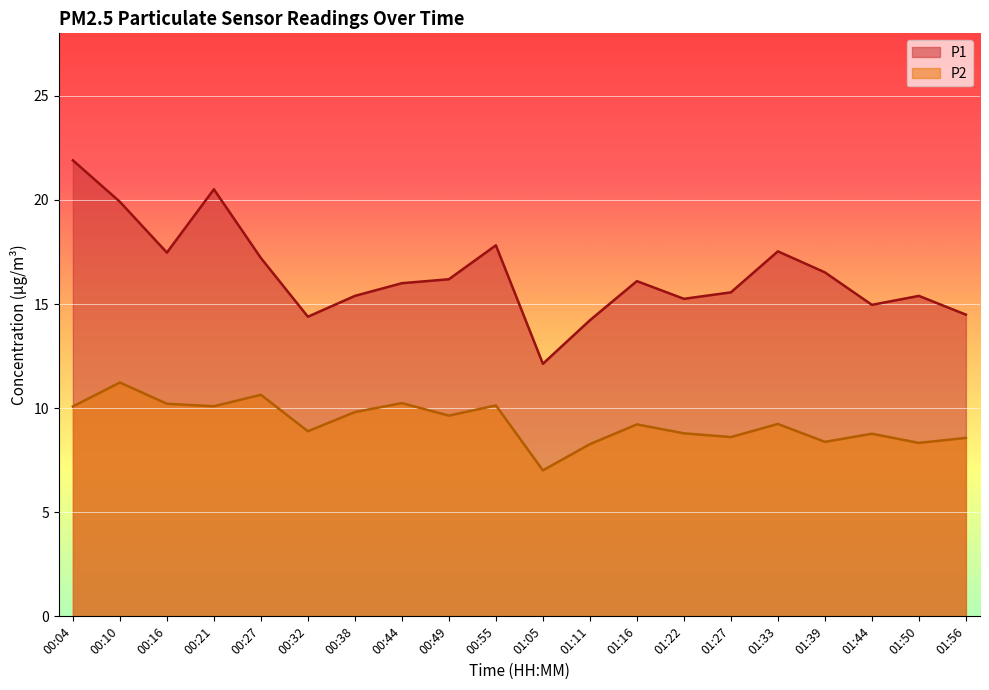

True or false: P2 and P1 cross at least once.

False